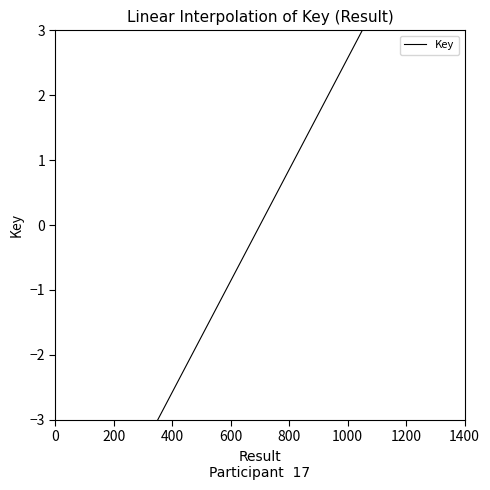

True or false: there are more than 0 points higher than both neighbors.

False